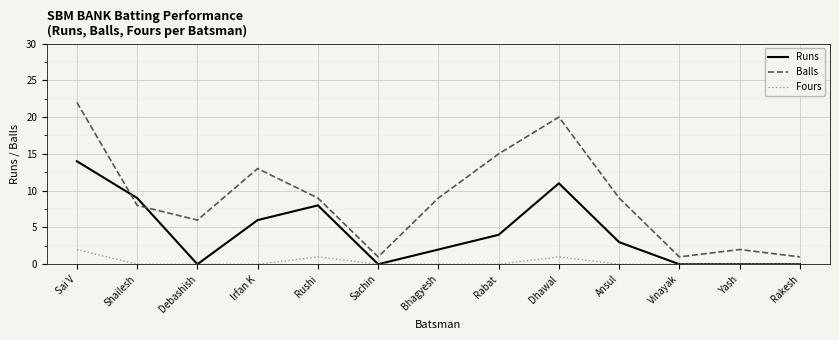

What is the highest value of the Runs series?

14